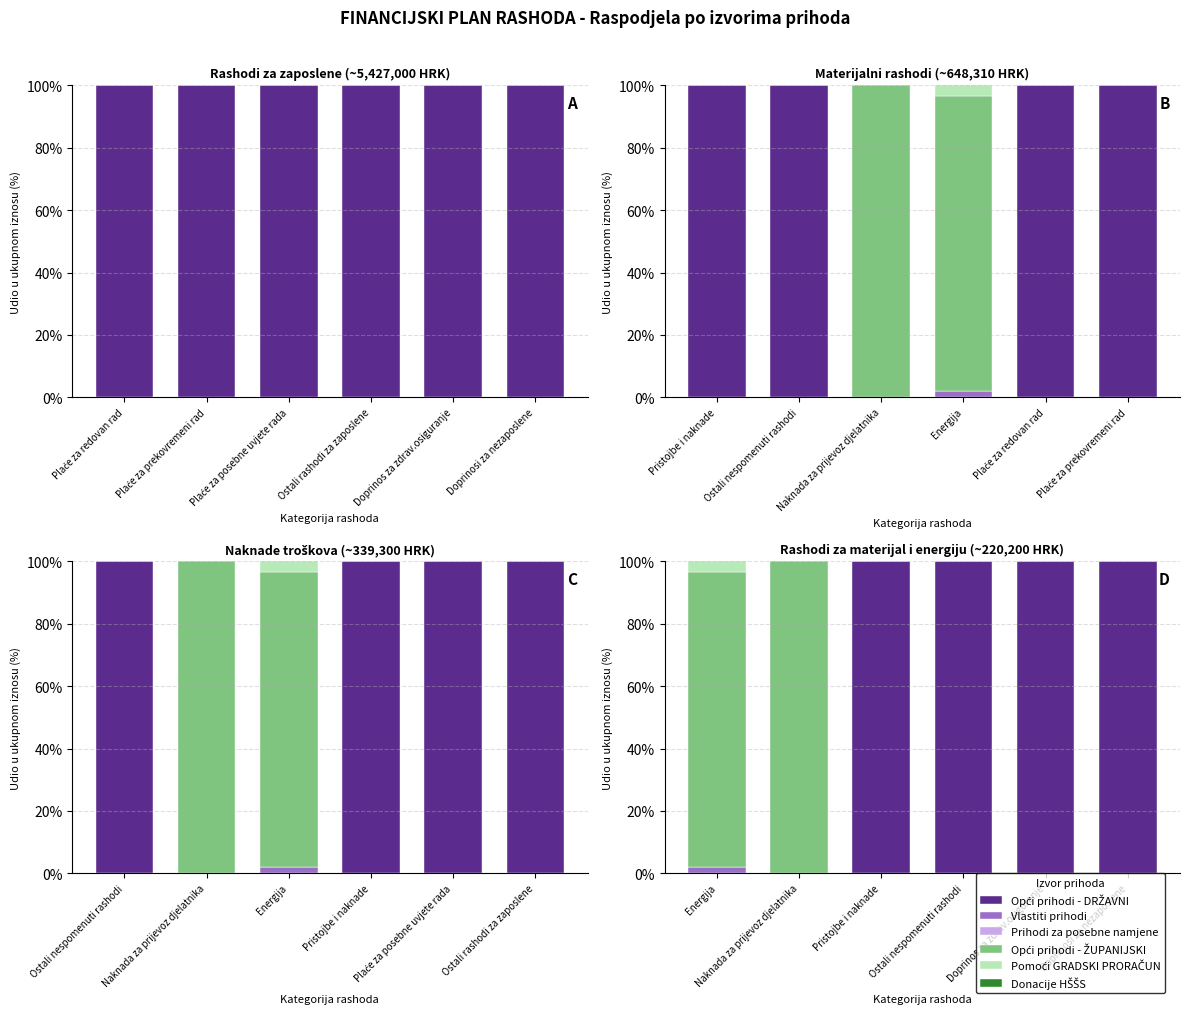

Between Pristojbe i naknade and Naknada za prijevoz djelatnika, which is larger?

Pristojbe i naknade